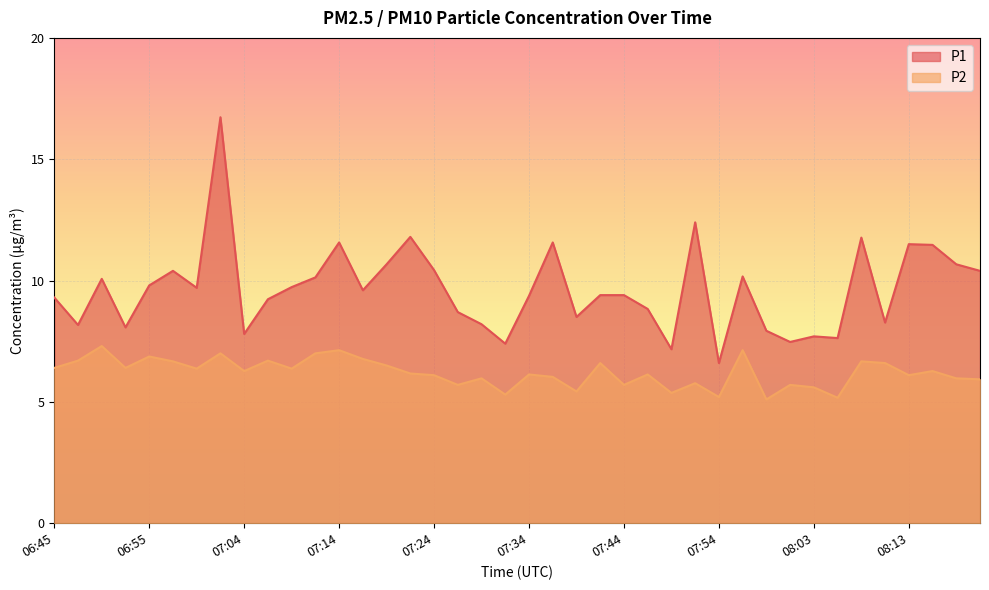

Rank the series by their maximum value, from lowest to highest.

P2, P1